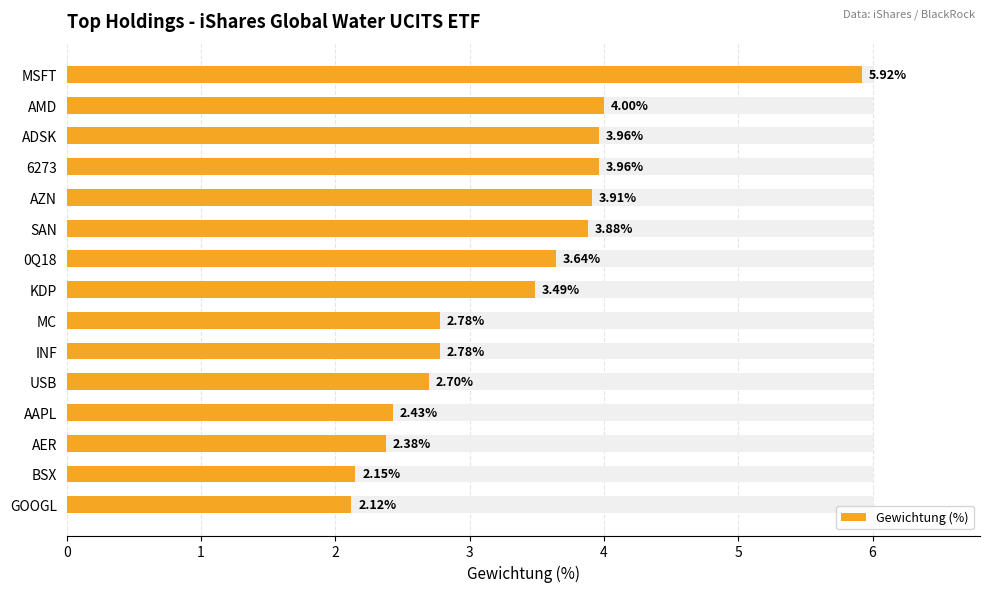

What is the sum of all values?

50.1